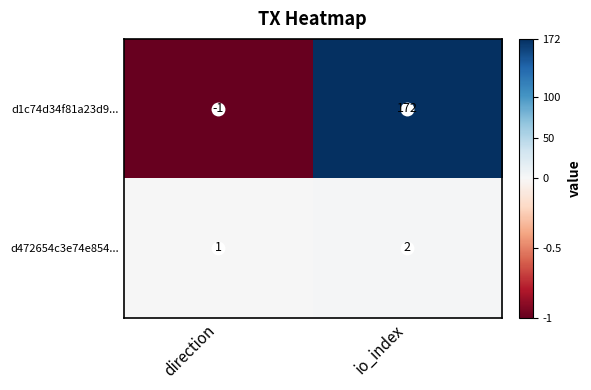

What is the highest value of the d1c74d34f81a23d9... series?

172